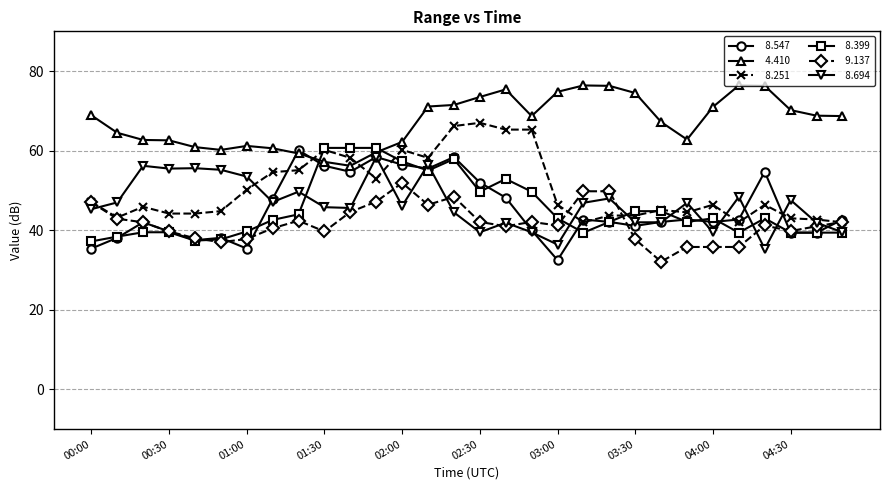

What is the maximum value shown in the chart?

76.4